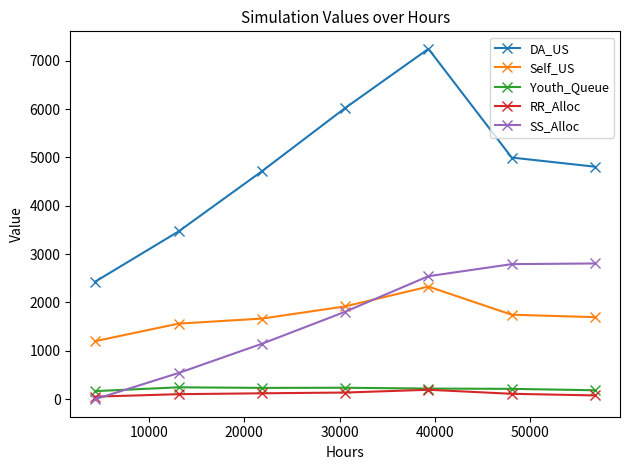

What are all the series names shown in the legend?

DA_US, Self_US, Youth_Queue, RR_Alloc, SS_Alloc